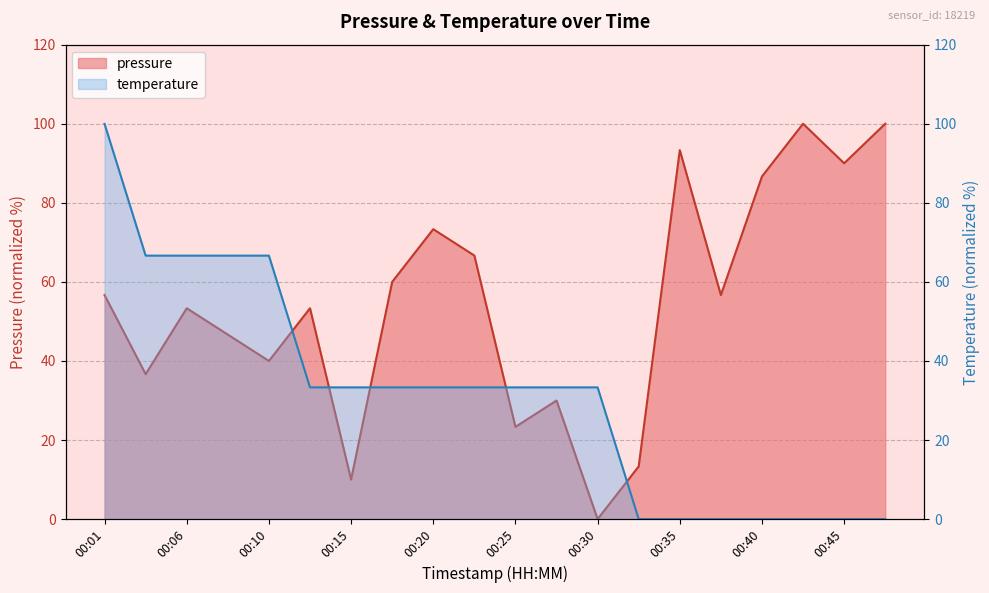

Which series ends up on top after the final intersection of temperature and pressure?

pressure